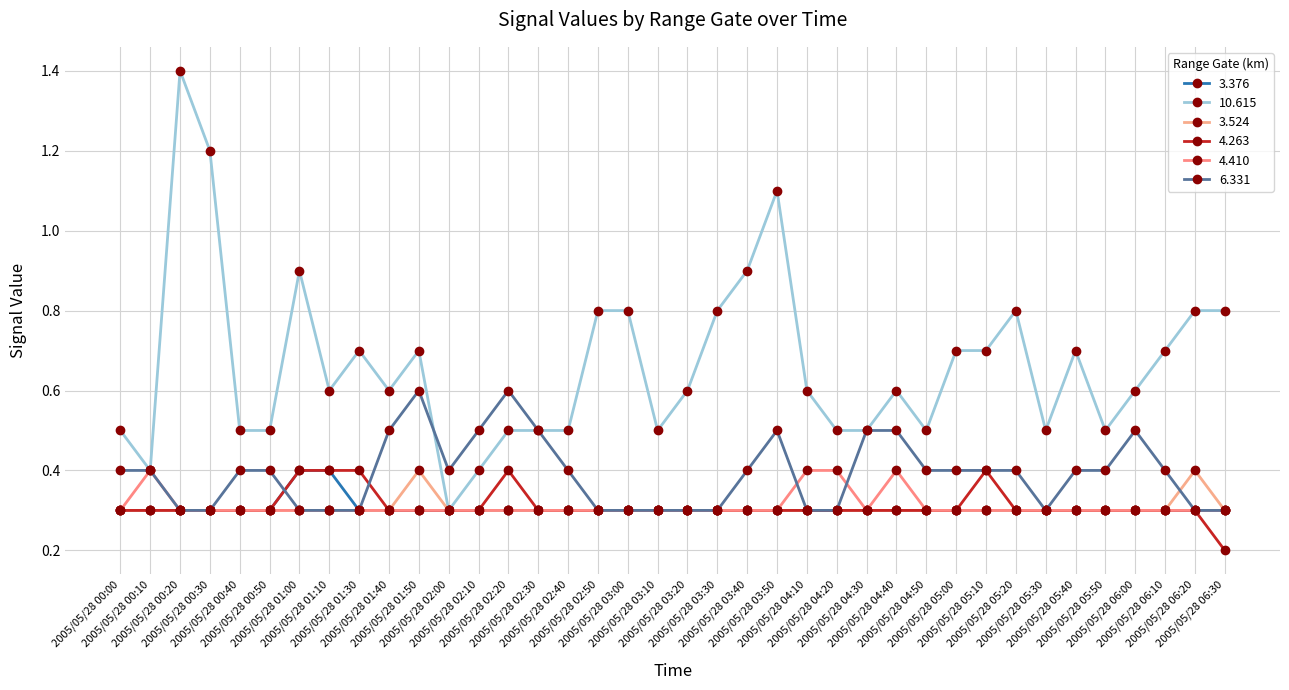

How many lines are shown in the chart?

6